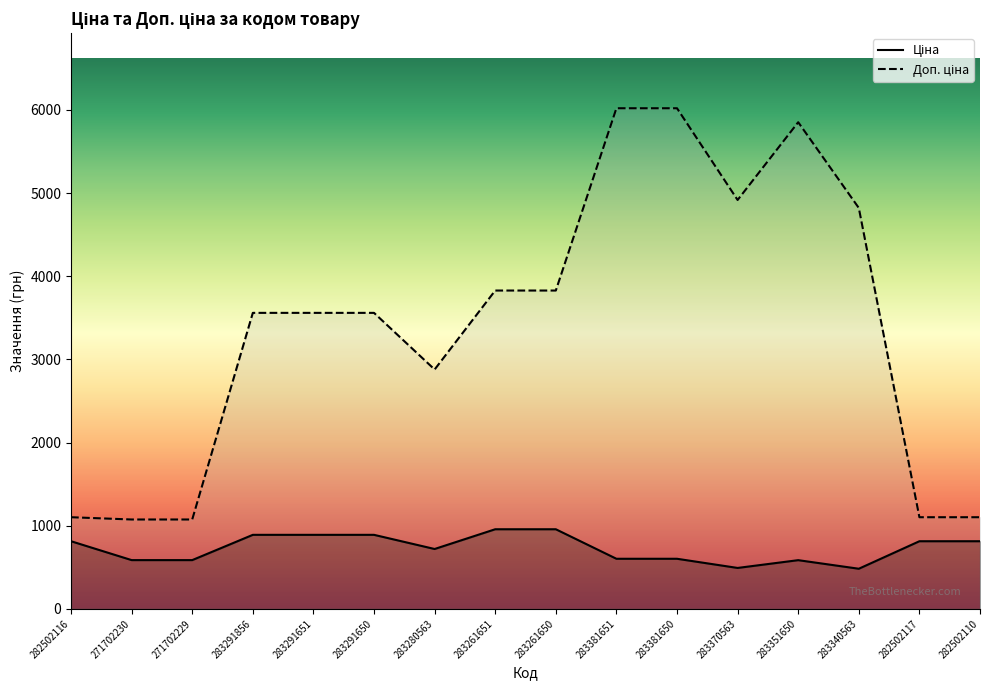

At which category does the chart reach its minimum across all series?

283340563